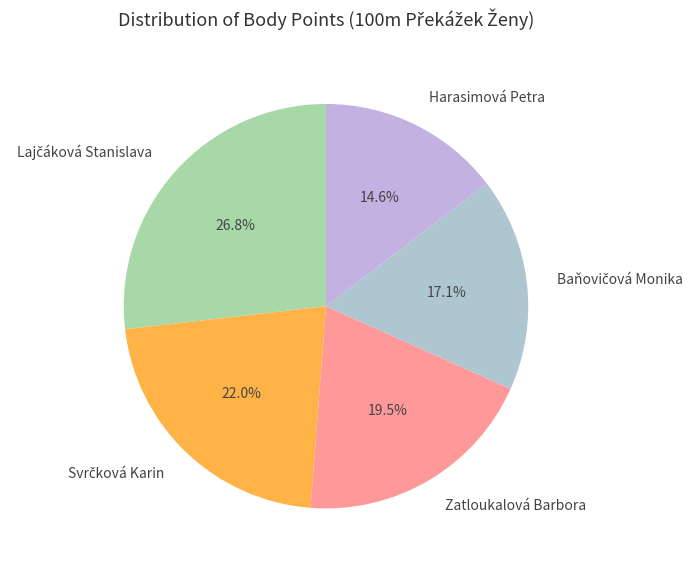

Is there a majority slice in this chart?

No